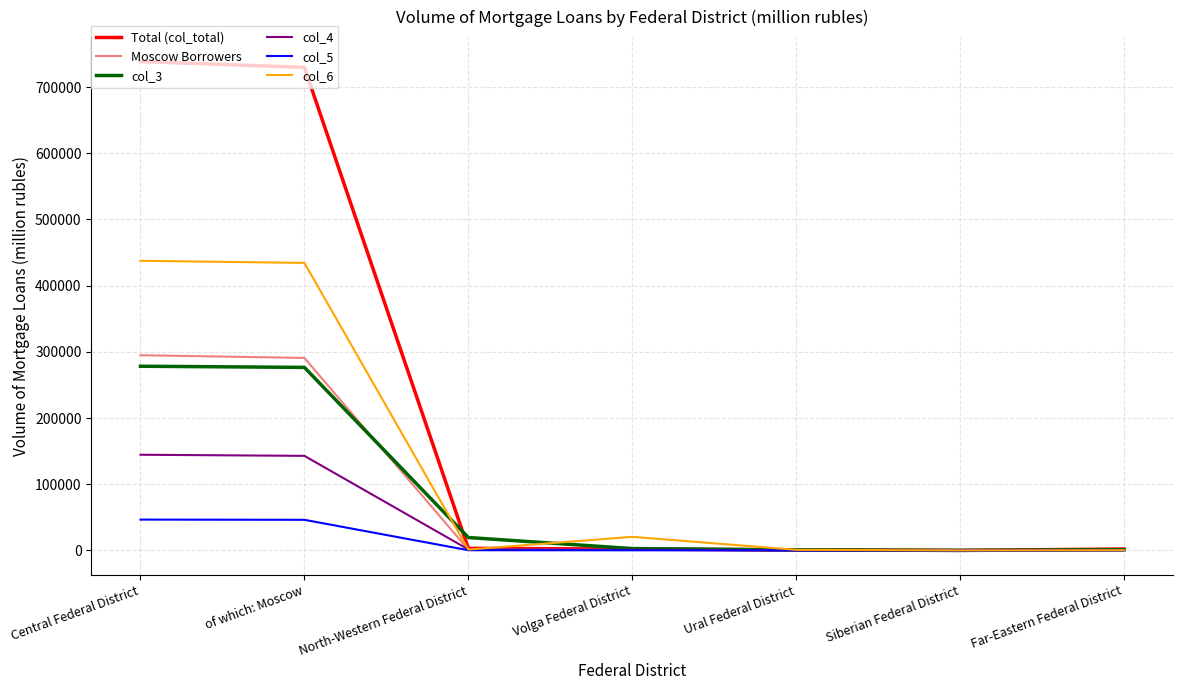

The col_3 series shows 13 at Siberian Federal District. True or false?

True